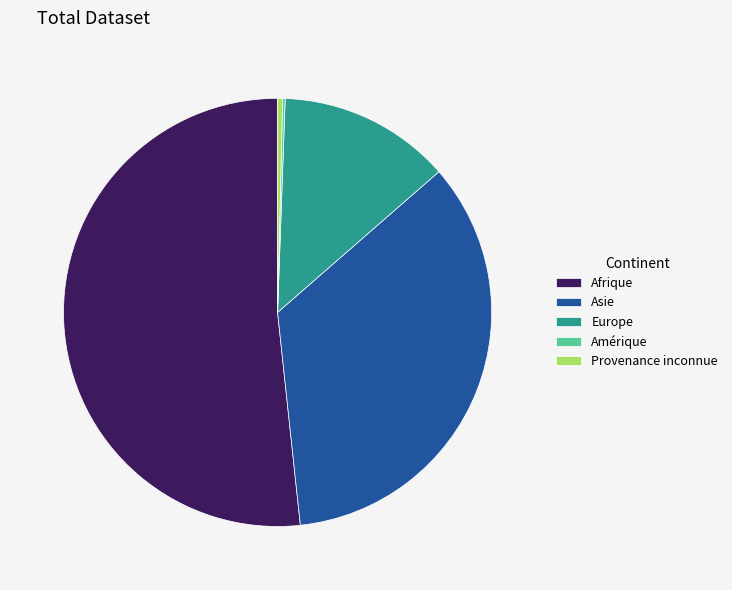

Which category has the biggest portion of the pie?

Afrique